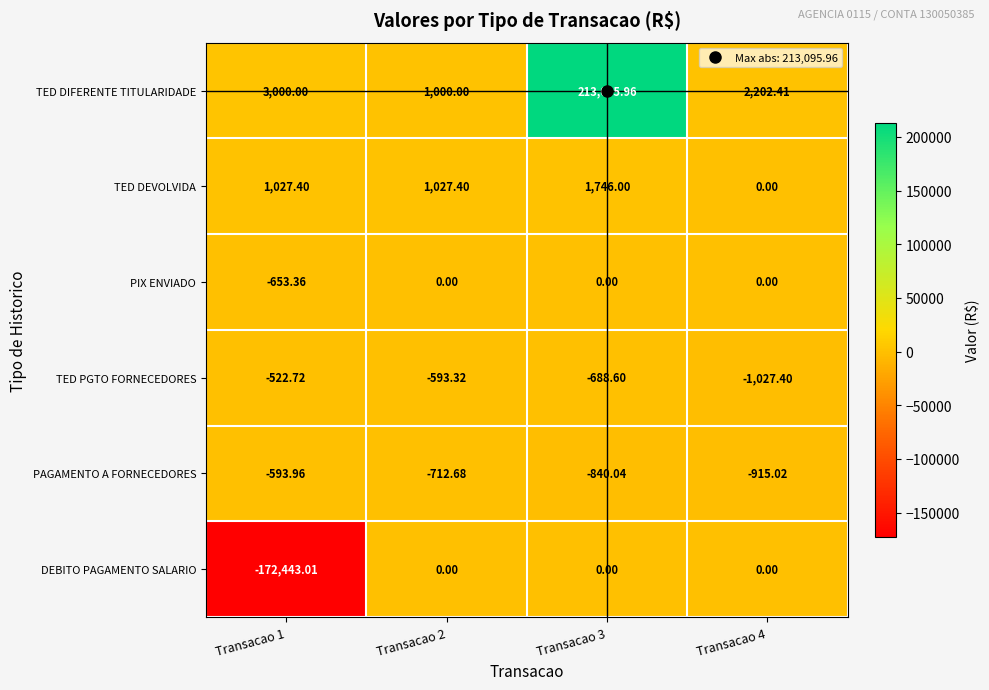

Which series changed the most between Transacao 2 and Transacao 3?

TED DIFERENTE TITULARIDADE